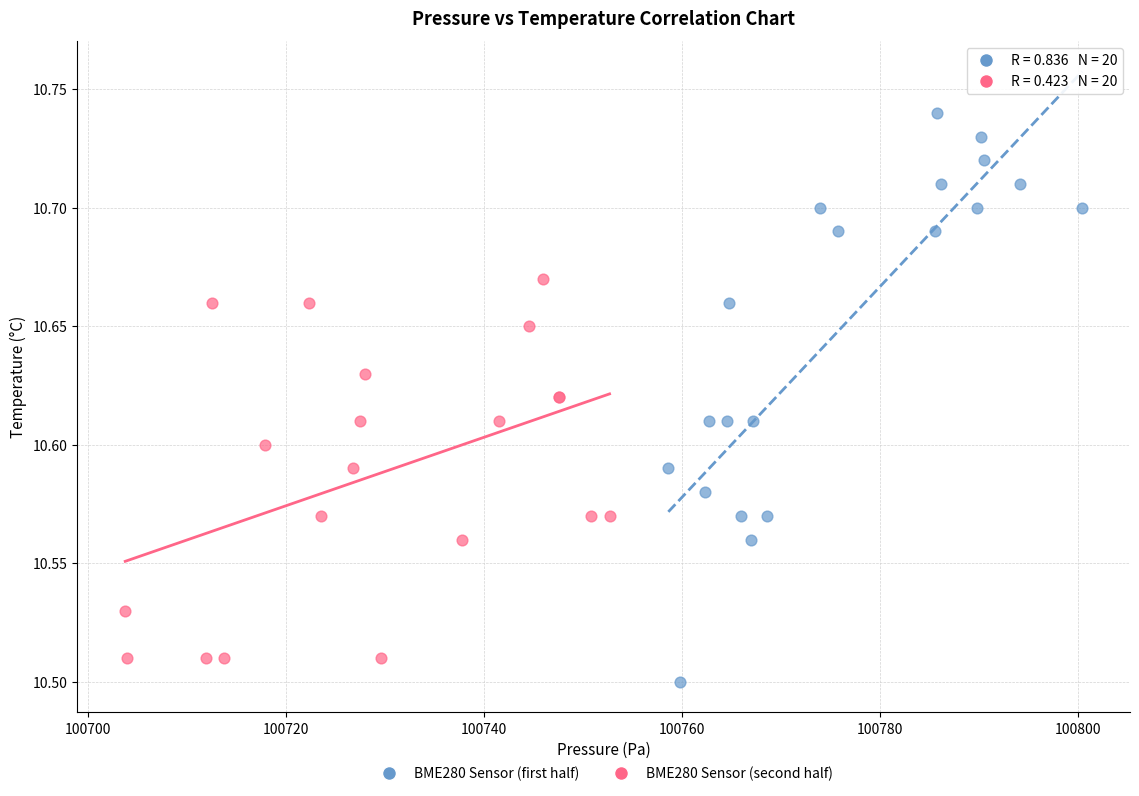

Which series has the widest spread of Y values?

BME280 Sensor (first half)